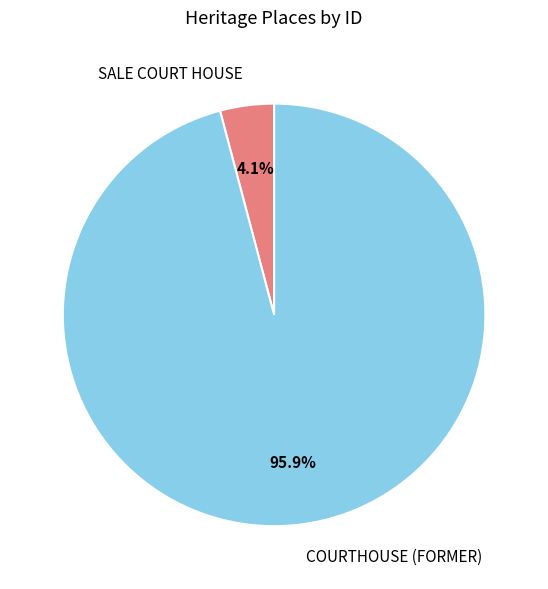

To the nearest percent, what percentage of the pie is SALE COURT HOUSE?

4%